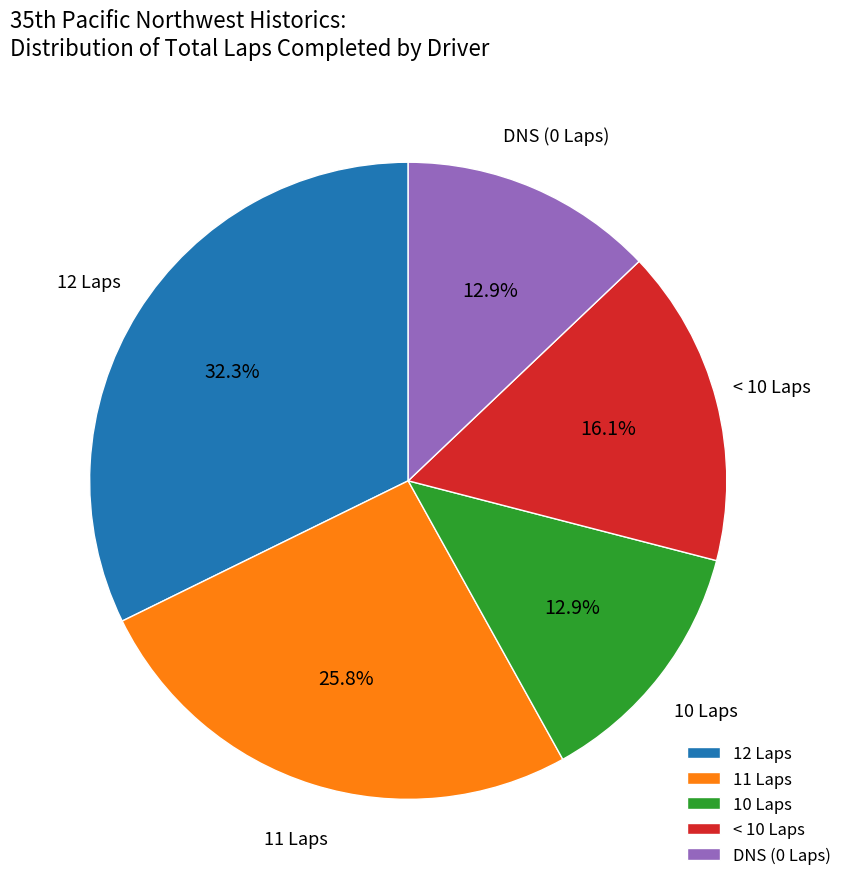

What is the largest slice in the pie chart?

12 Laps